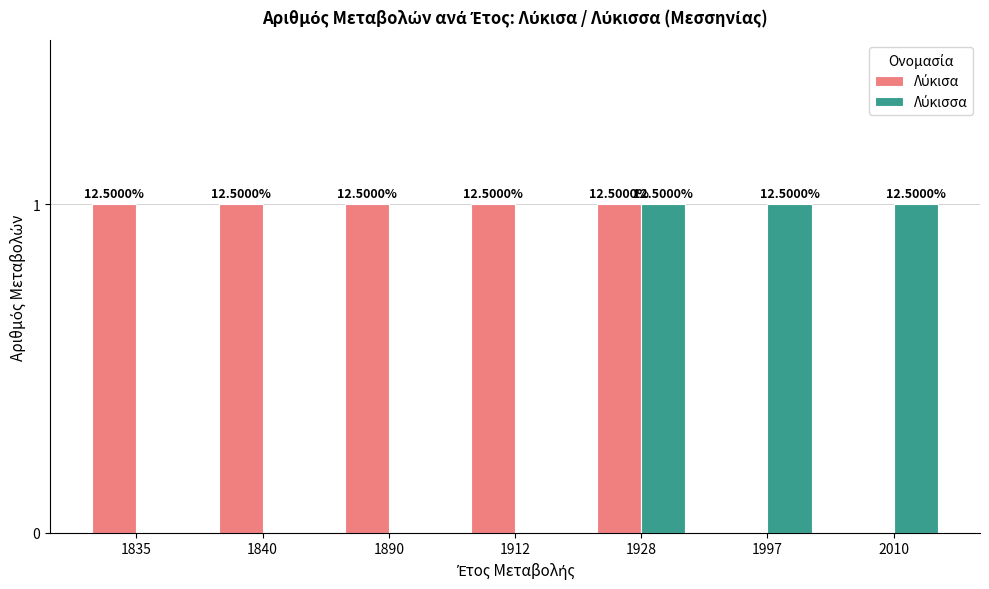

How many positive values does the Λύκισα series have?

5